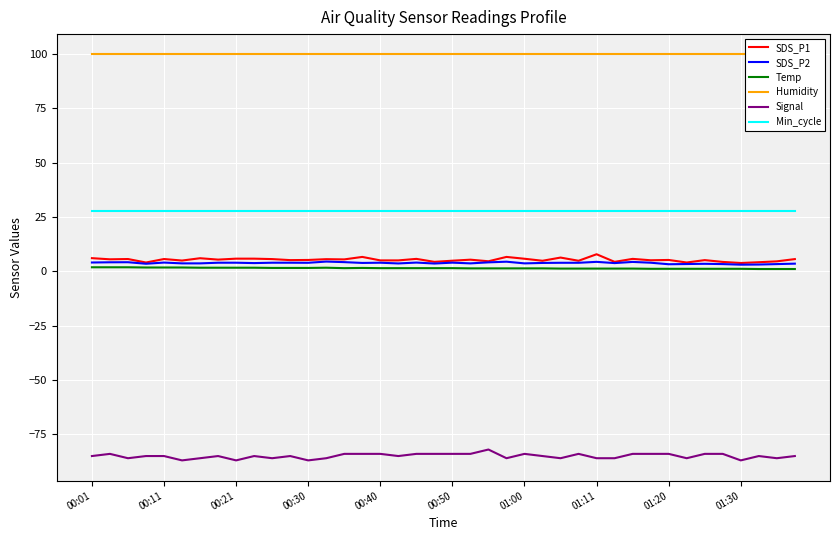

True or false: SDS_P2 and Temp intersect in this chart.

False